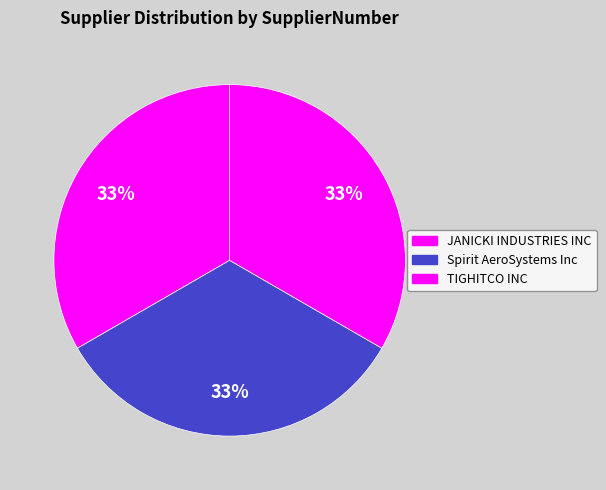

What is the smallest slice in the pie chart?

Spirit AeroSystems Inc